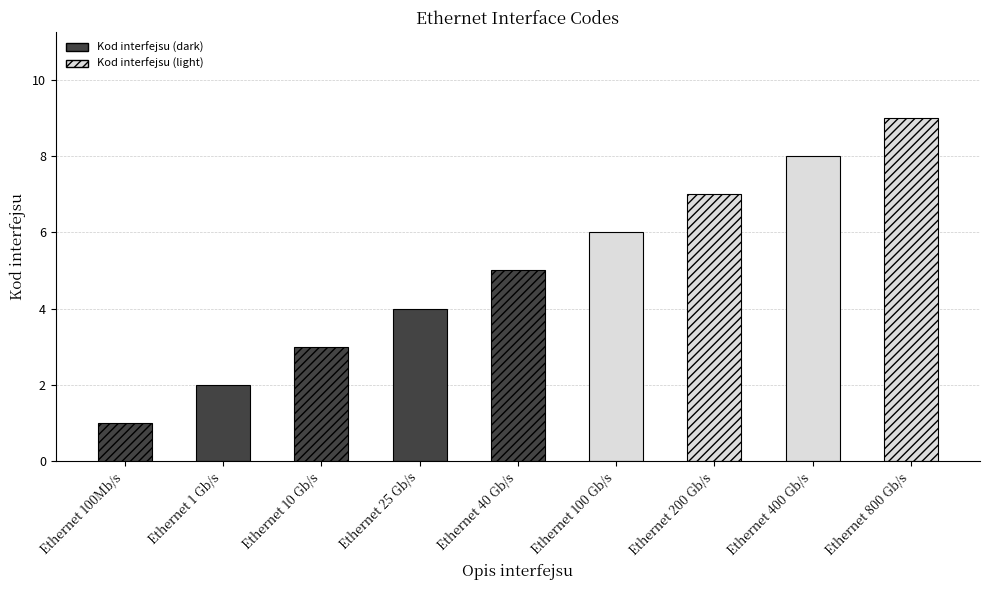

What is the maximum value shown in the chart?

9